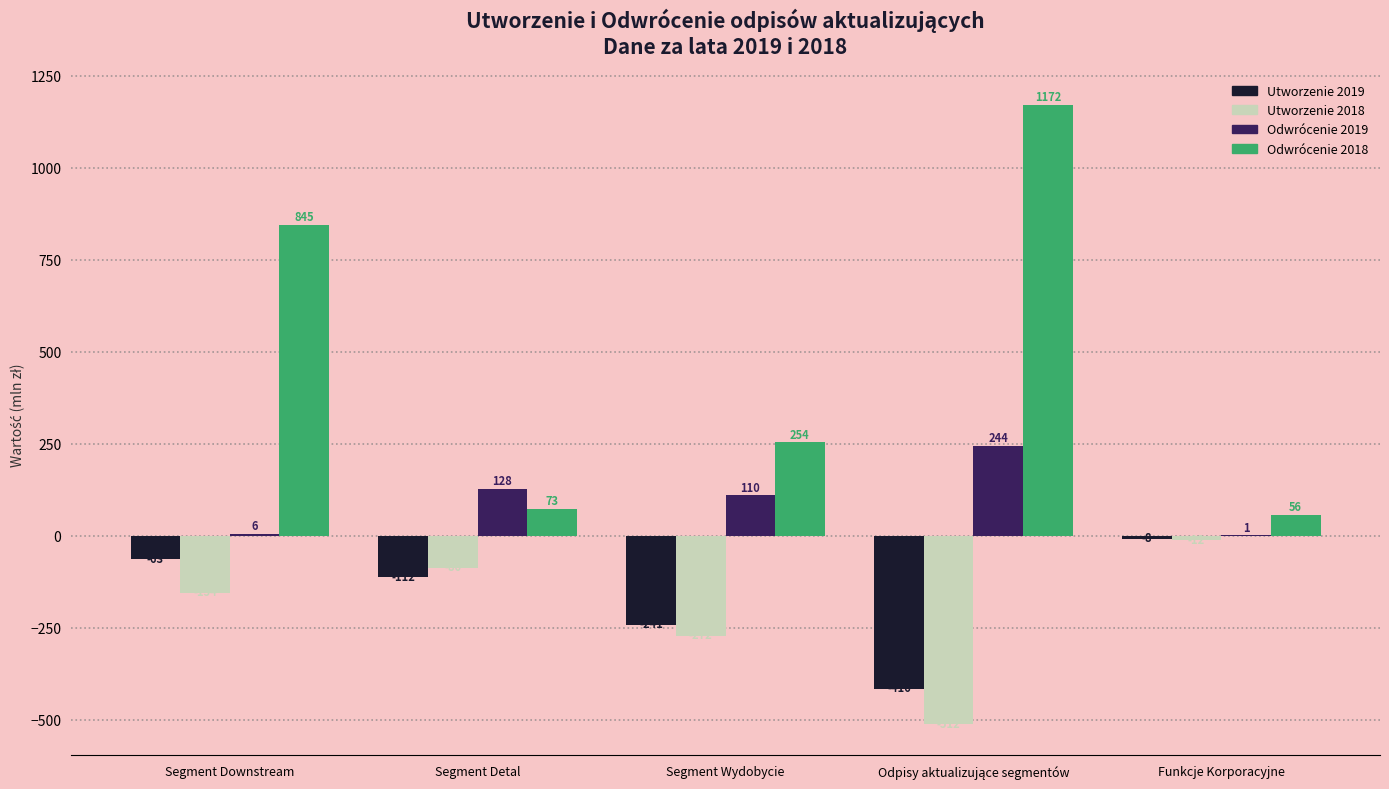

Count the number of data series in this chart.

4